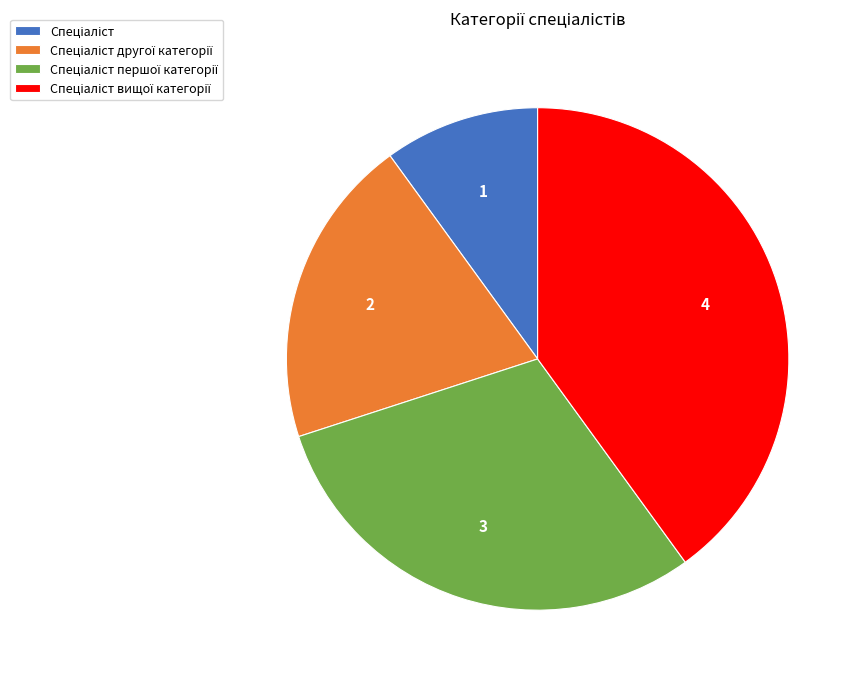

How many segments does this pie chart have?

4